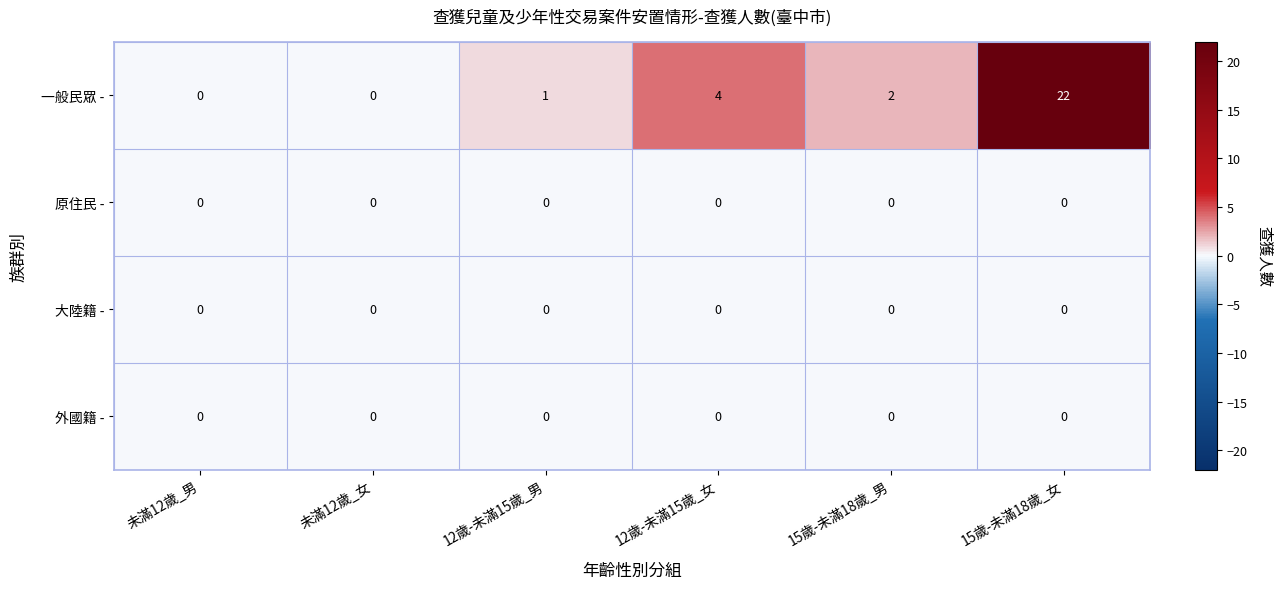

Which series has the largest total across all categories?

一般民眾 -